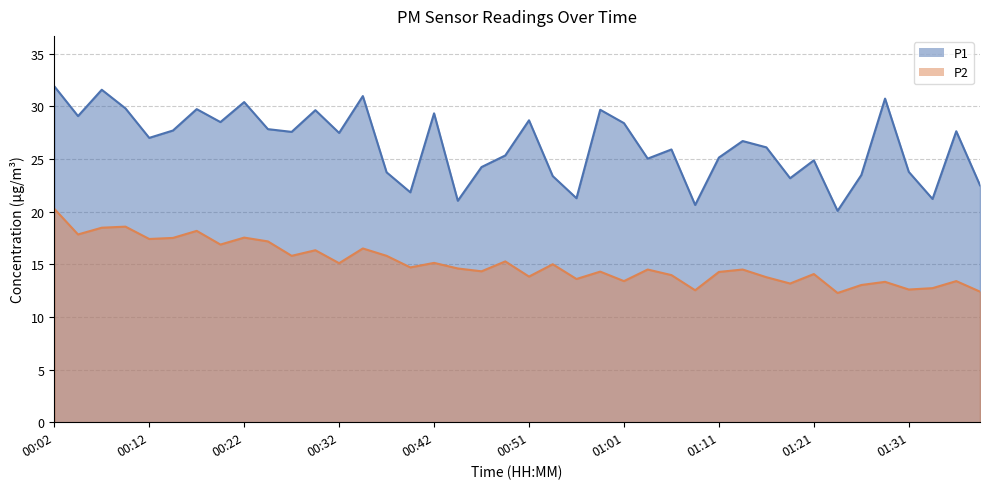

At how many categories does at least one series exceed 17?

40